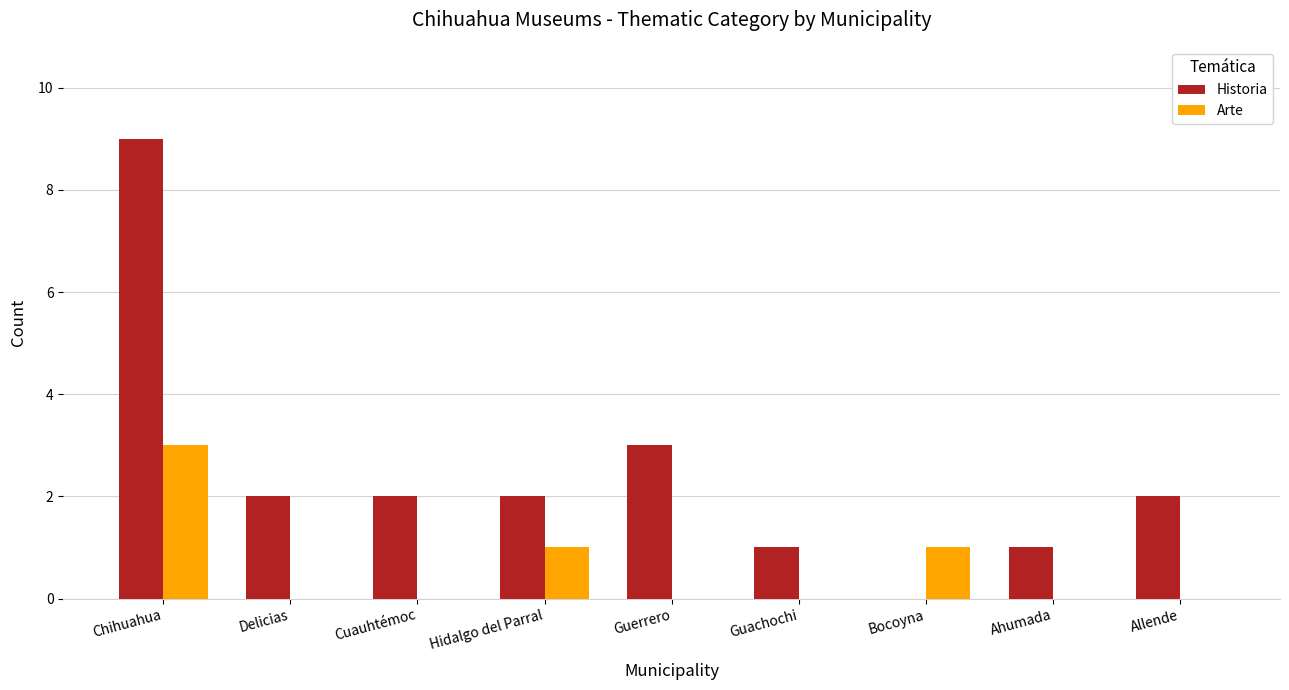

What is the maximum value shown in the chart?

9